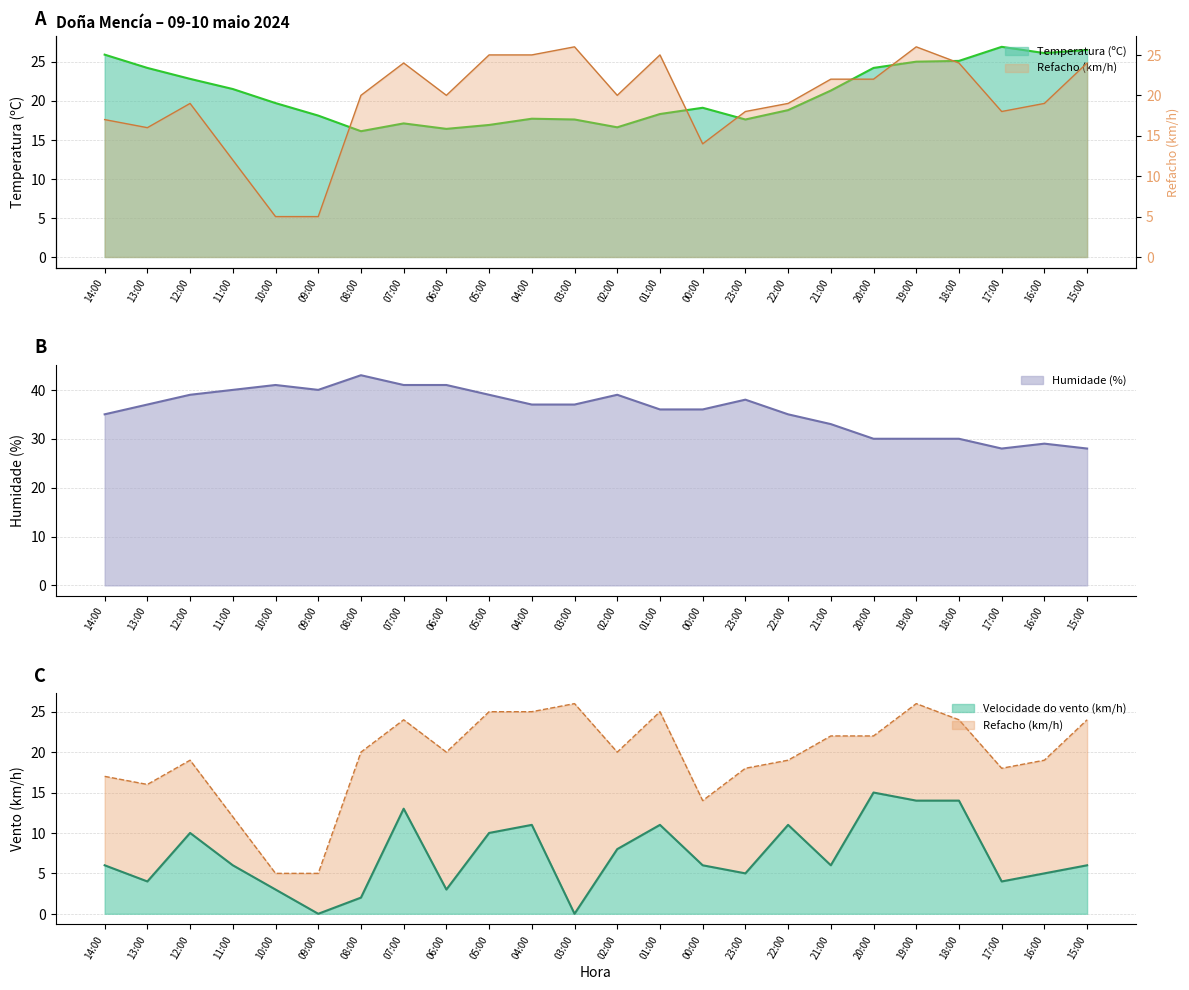

How many lines are shown in the chart?

4